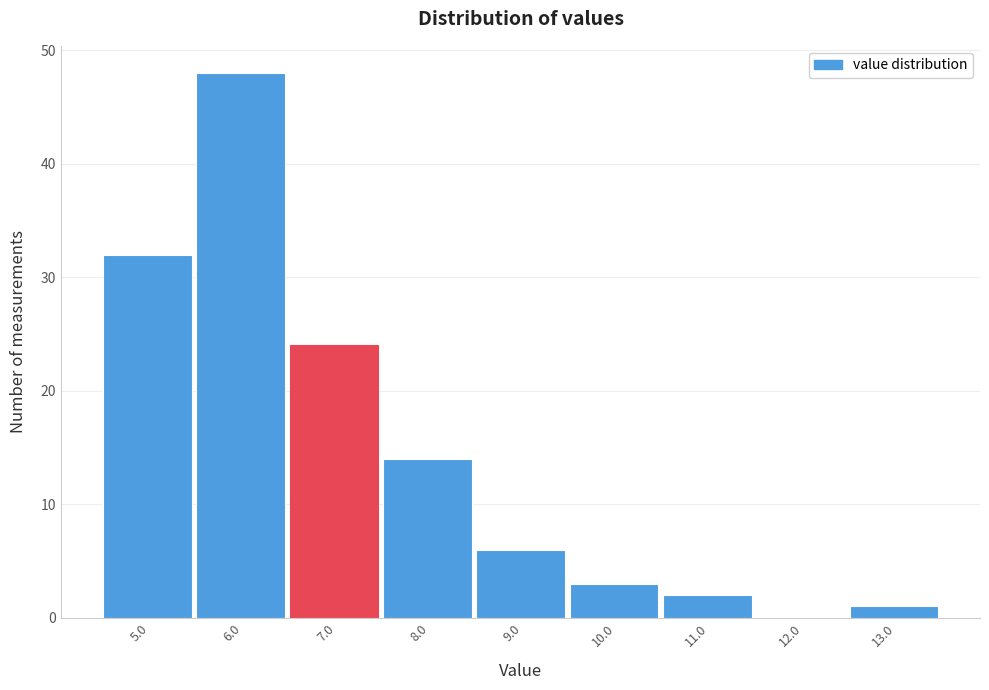

Reading left to right, extract all data points from this chart.

5.0=32	6.0=48	7.0=24	8.0=14	9.0=6	10.0=3	11.0=2	12.0=0	13.0=1